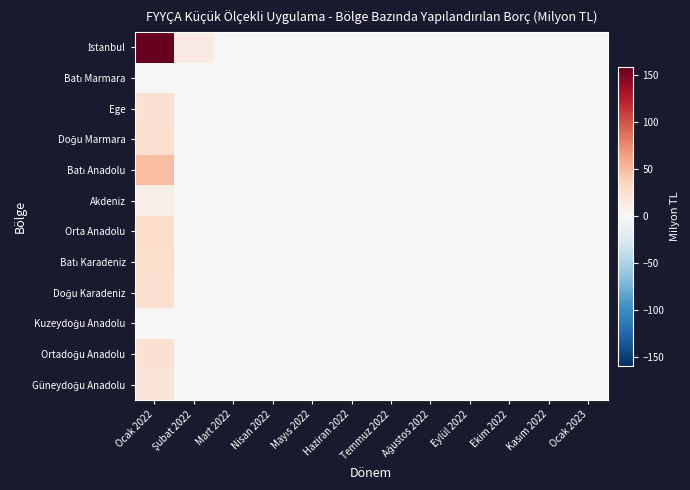

Count the number of categories in the chart.

12